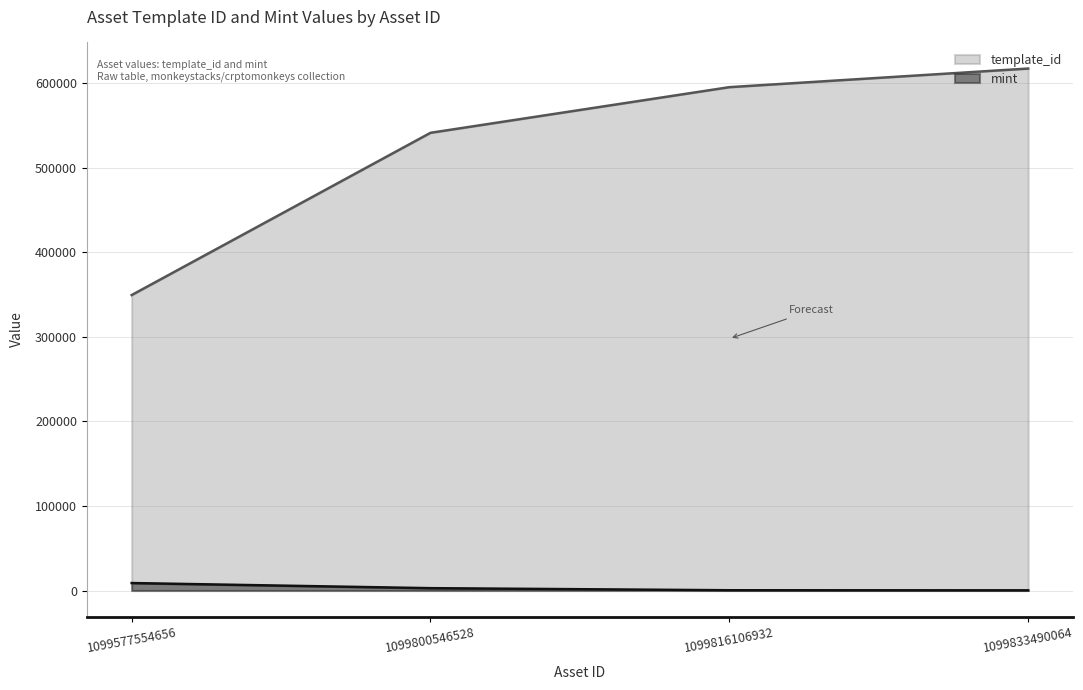

List the series in order of their overall mean, highest first.

template_id, mint